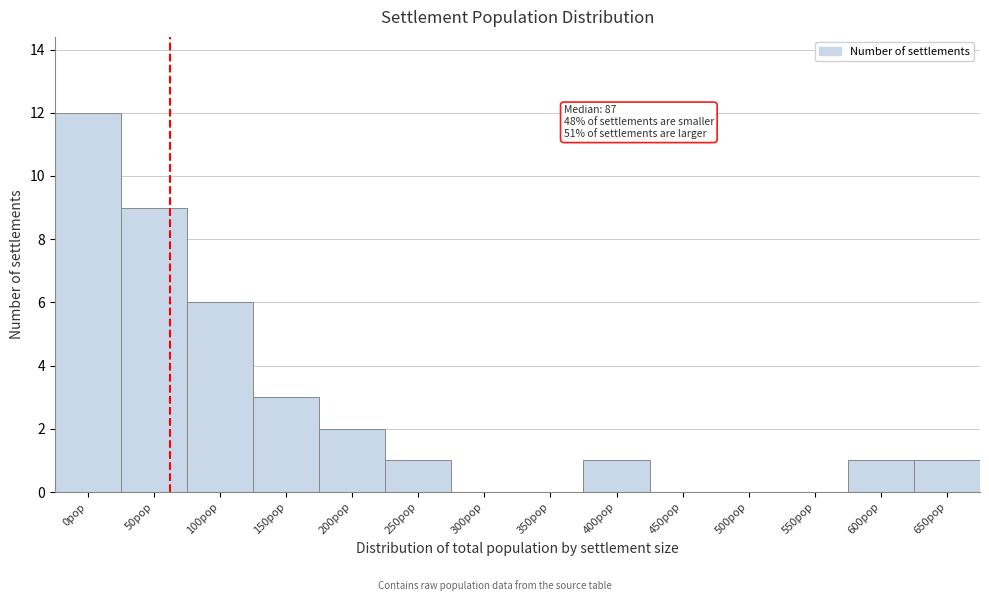

Reading right to left, transcribe all the data shown in this chart.

650pop=1	600pop=1	550pop=0	500pop=0	450pop=0	400pop=1	350pop=0	300pop=0	250pop=1	200pop=2	150pop=3	100pop=6	50pop=9	0pop=12